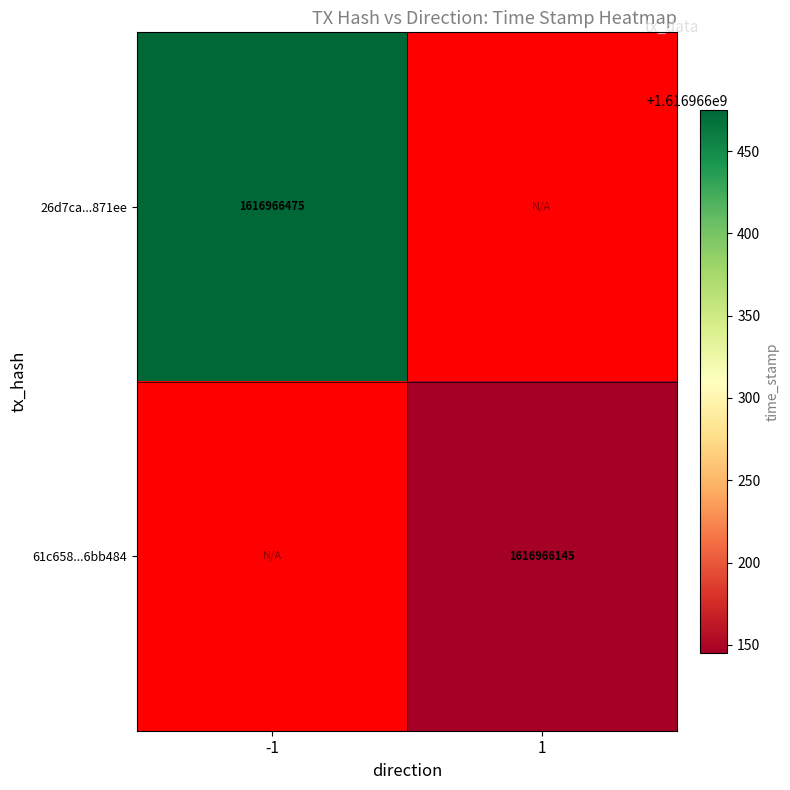

Which has a higher value, direction_-1 or direction_1?

direction_-1